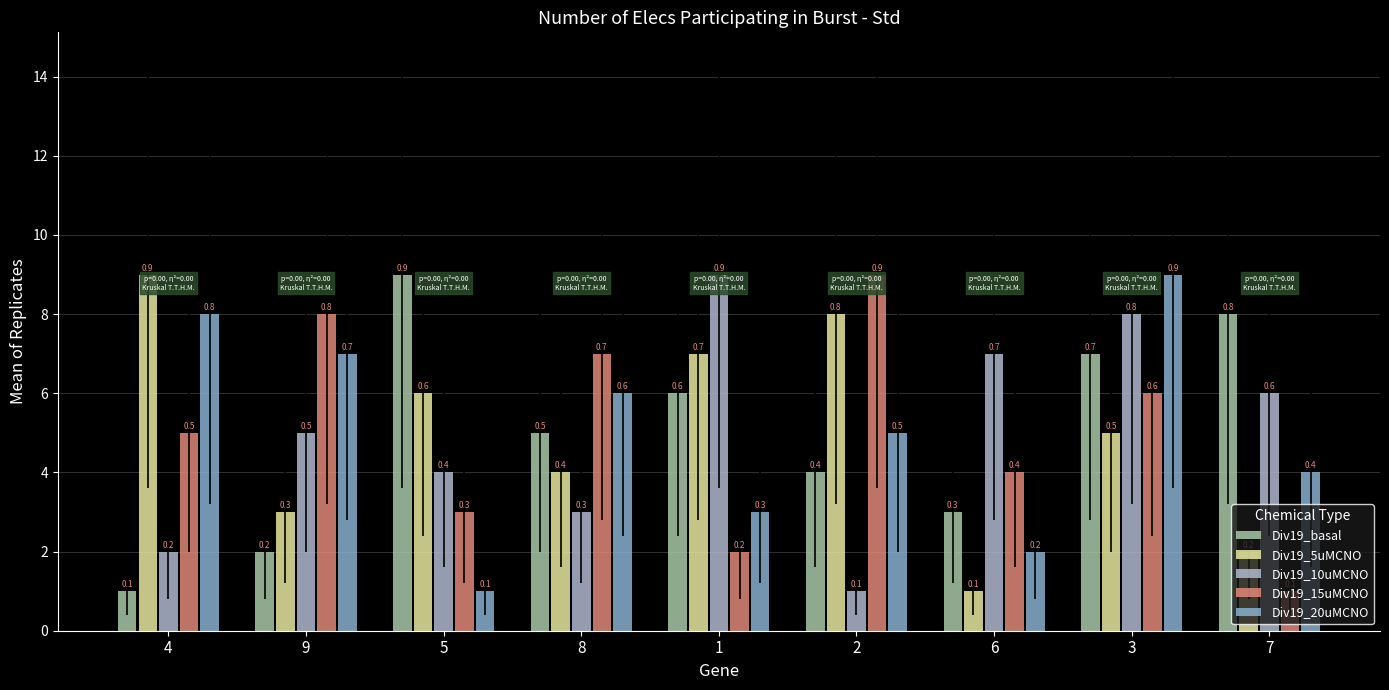

At which category is the sum across all series the highest?

3